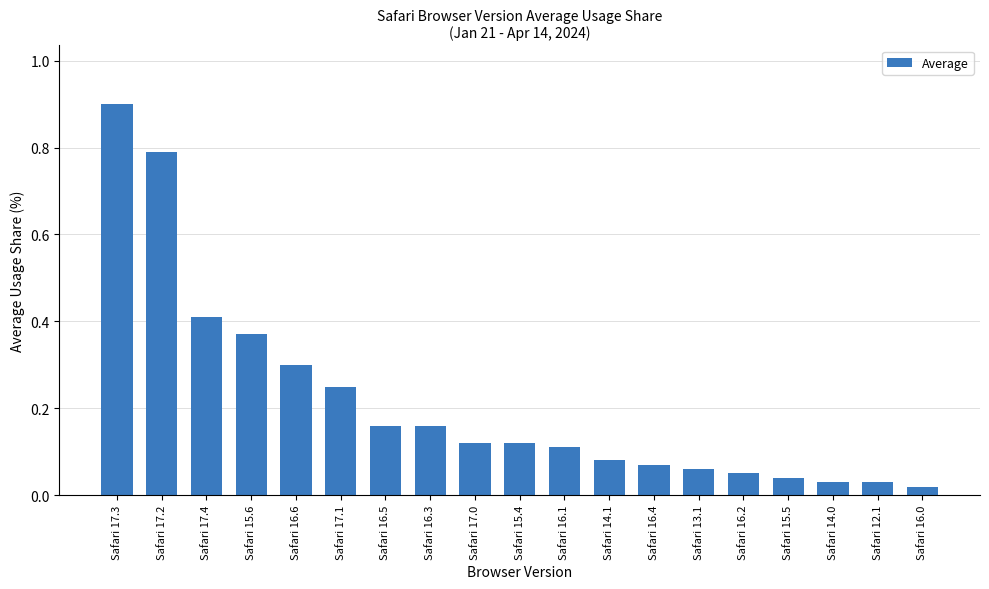

What is the difference between the maximum and minimum values?

0.9